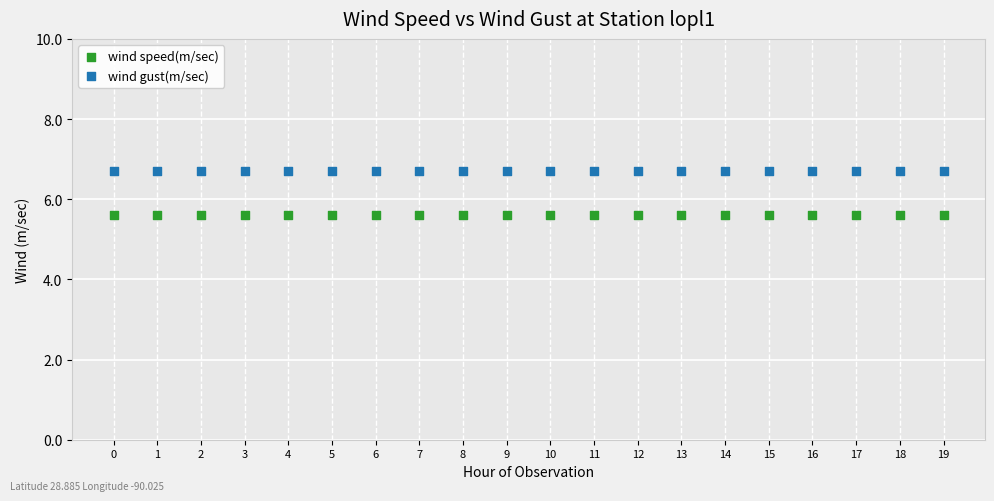

What are all the series names shown in the legend?

wind speed(m/sec), wind gust(m/sec)